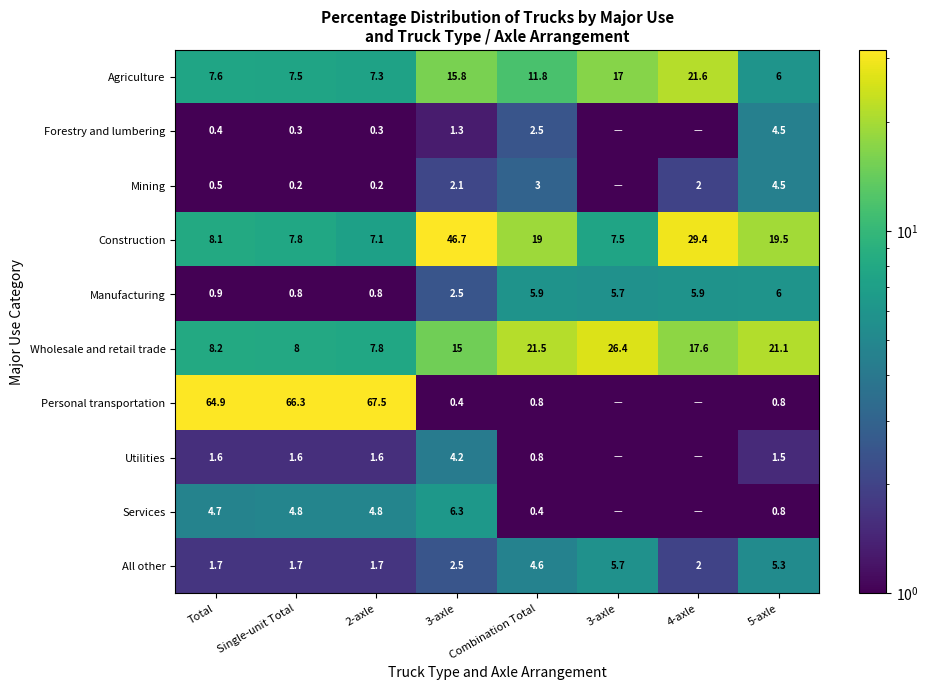

How many values in the Agriculture series are below 11?

4